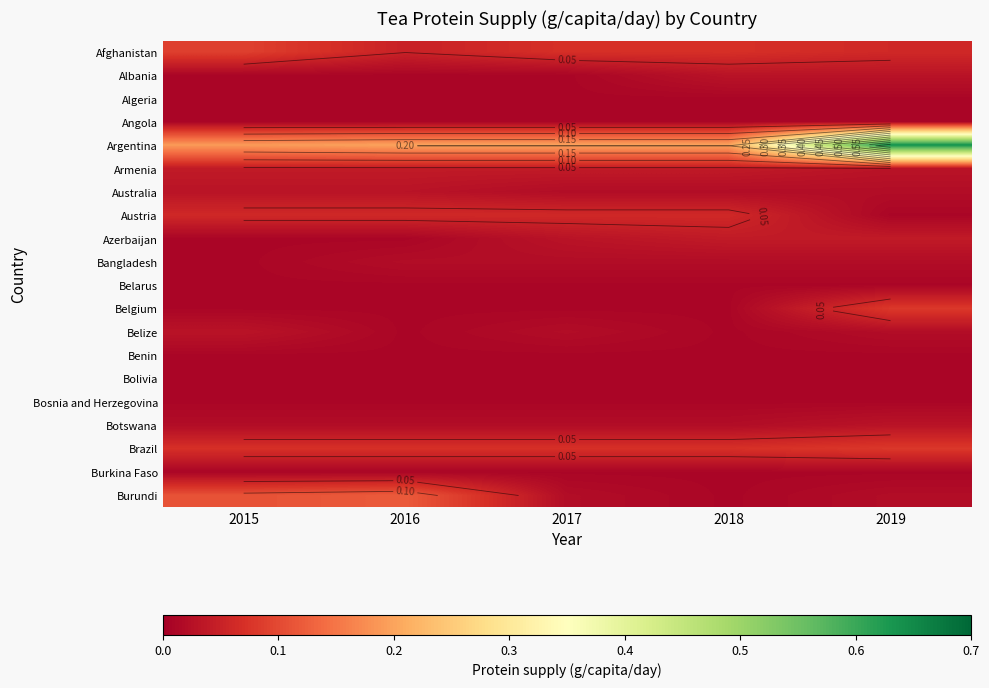

Between 2018 and 2017, which is larger?

2018